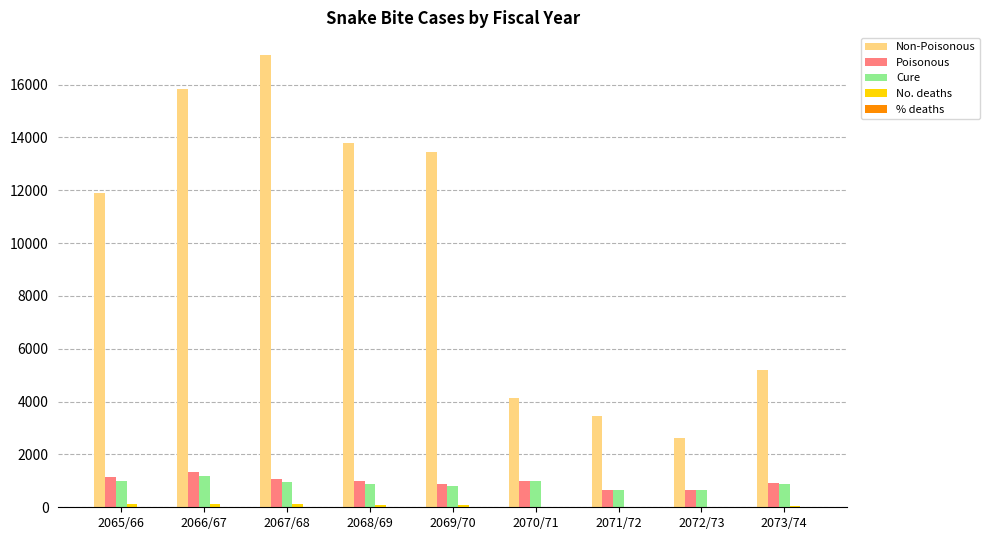

Between 2071/72 and 2073/74, which series saw the biggest shift?

Non-Poisonous